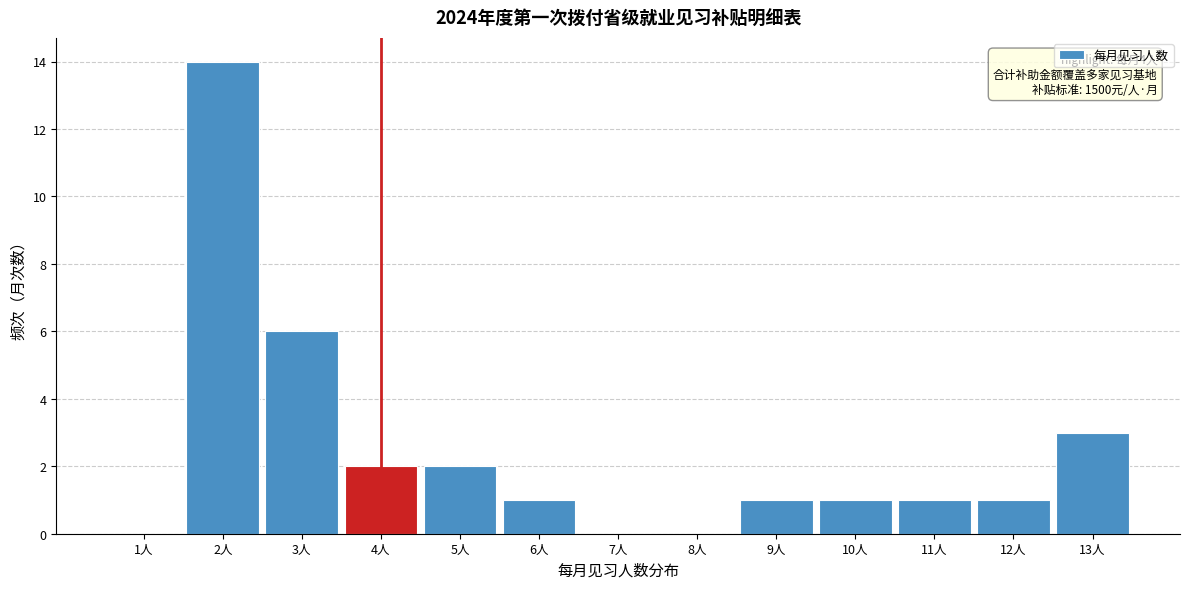

Reading left to right, list all the values displayed in this chart.

1人=0	2人=14	3人=6	4人=2	5人=2	6人=1	7人=0	8人=0	9人=1	10人=1	11人=1	12人=1	13人=3